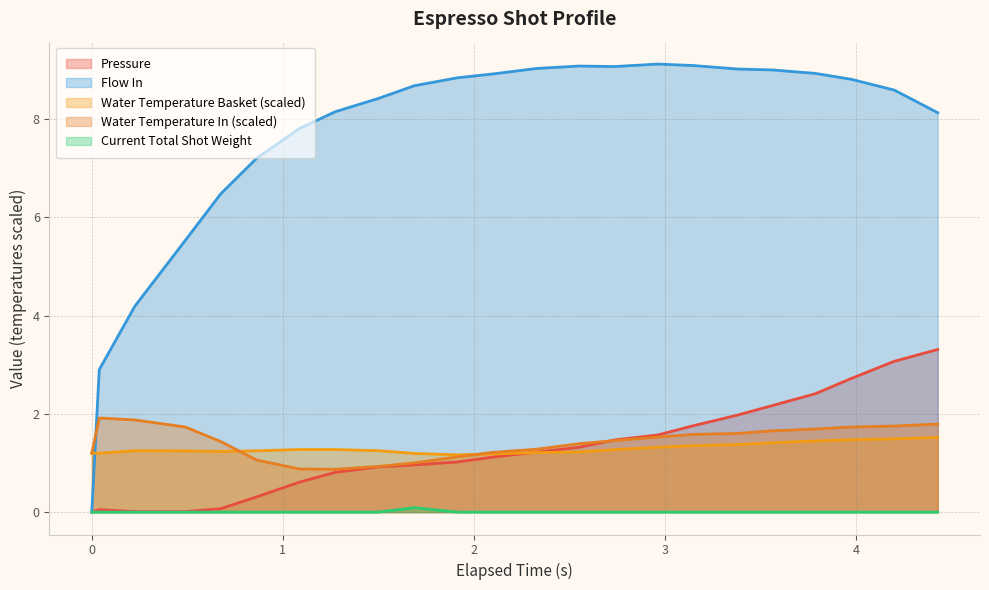

Where is the first local maximum for current_total_shot_weight?

1.688